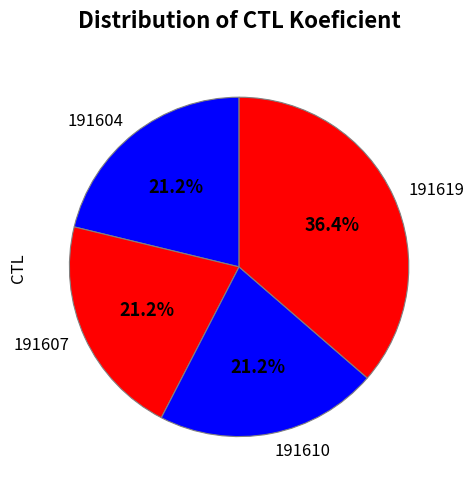

Is there any slice that represents more than half of the pie?

No